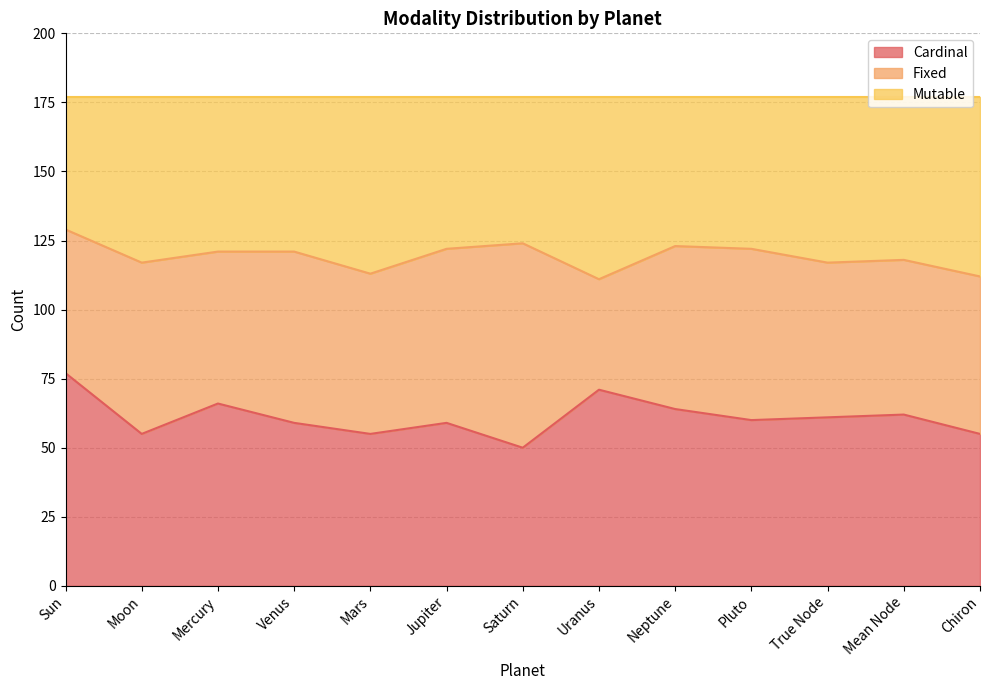

What is the highest value of the Cardinal series?

77